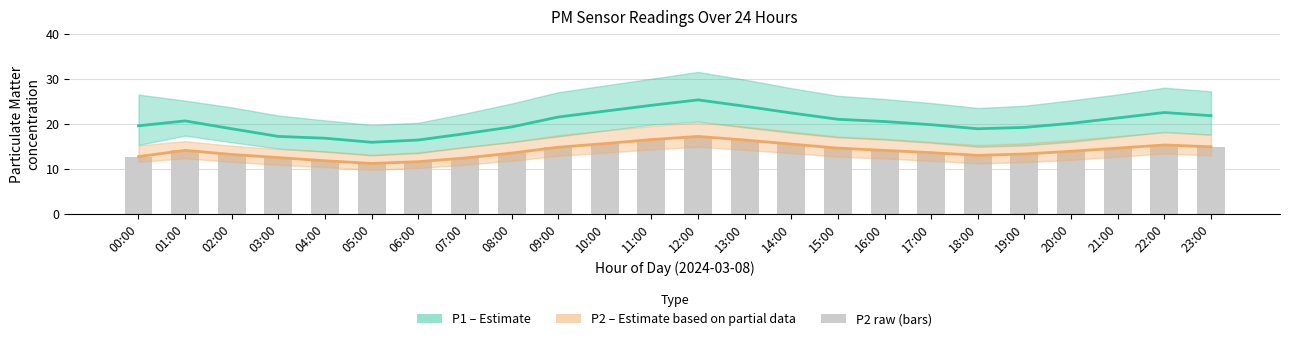

Reading left to right, extract all data points from this chart.

P1 (Estimate): 19.6	20.6	18.9	17.2	16.8	15.9	16.4	17.8	19.3	21.5	22.8	24.1	25.3	23.9	22.4	21.0	20.5	19.8	18.9	19.2	20.1	21.3	22.5	21.8
P2 (Estimate based on partial data): 12.7	14.1	13.2	12.5	11.8	11.2	11.6	12.4	13.5	14.8	15.6	16.5	17.2	16.4	15.5	14.6	14.1	13.6	13.0	13.3	13.9	14.6	15.3	14.9